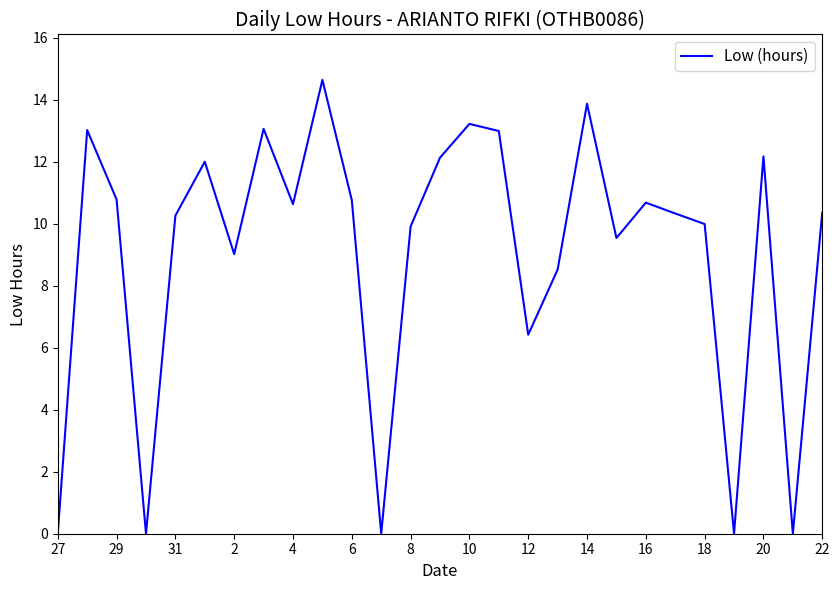

What is the greatest value displayed?

14.6